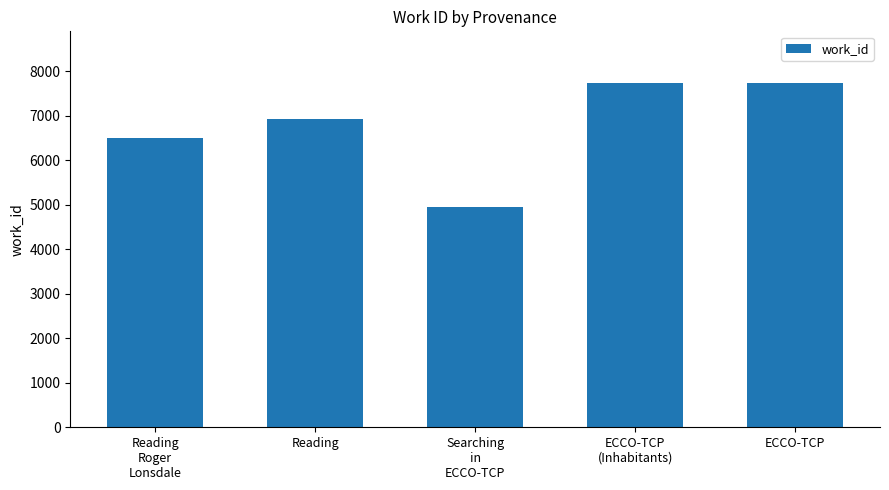

What is the label of the 4th bar from the left?

ECCO-TCP
(Inhabitants)